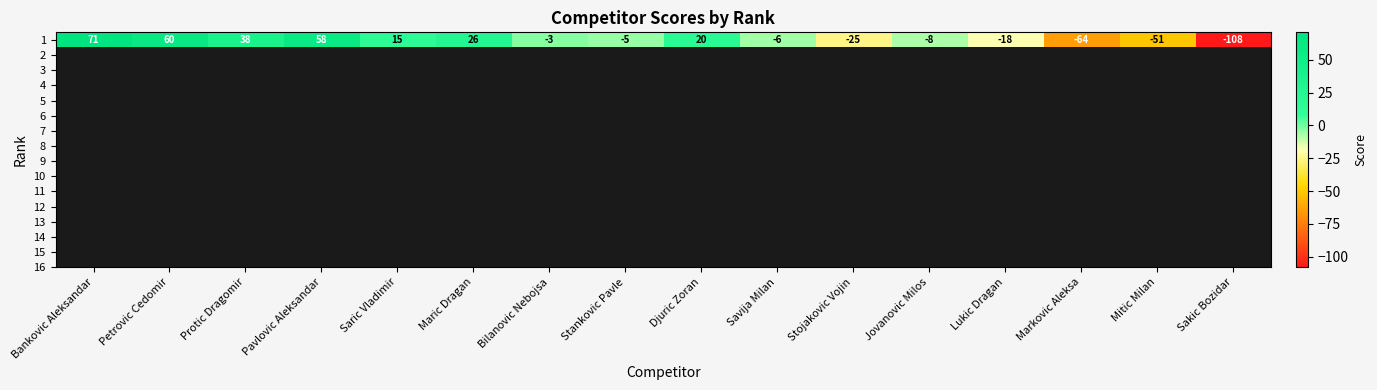

Between Markovic Aleksa and Bilanovic Nebojsa, which is larger?

Bilanovic Nebojsa